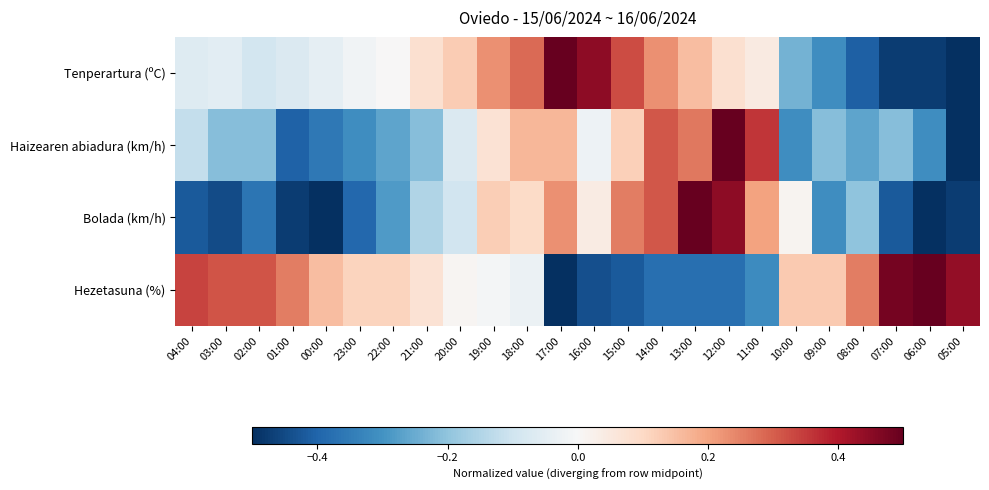

Reading left to right, extract all data points from this chart.

Tenperartura (ºC): 04:00=-0.1	03:00=-0.1	02:00=-0.1	01:00=-0.1	00:00=-0.0	23:00=-0.0	22:00=0.0	21:00=0.1	20:00=0.1	19:00=0.2	18:00=0.3	17:00=0.5	16:00=0.4	15:00=0.3	14:00=0.2	13:00=0.2	12:00=0.1	11:00=0.0	10:00=-0.2	09:00=-0.3	08:00=-0.4	07:00=-0.5	06:00=-0.5	05:00=-0.5
Haizearen abiadura (km/h): 04:00=-0.1	03:00=-0.2	02:00=-0.2	01:00=-0.4	00:00=-0.4	23:00=-0.3	22:00=-0.3	21:00=-0.2	20:00=-0.1	19:00=0.1	18:00=0.2	17:00=0.2	16:00=-0.0	15:00=0.1	14:00=0.3	13:00=0.3	12:00=0.5	11:00=0.4	10:00=-0.3	09:00=-0.2	08:00=-0.3	07:00=-0.2	06:00=-0.3	05:00=-0.5
Bolada (km/h): 04:00=-0.4	03:00=-0.4	02:00=-0.4	01:00=-0.5	00:00=-0.5	23:00=-0.4	22:00=-0.3	21:00=-0.1	20:00=-0.1	19:00=0.1	18:00=0.1	17:00=0.2	16:00=0.0	15:00=0.3	14:00=0.3	13:00=0.5	12:00=0.4	11:00=0.2	10:00=0.0	09:00=-0.3	08:00=-0.2	07:00=-0.4	06:00=-0.5	05:00=-0.5
Hezetasuna (%): 04:00=0.3	03:00=0.3	02:00=0.3	01:00=0.3	00:00=0.2	23:00=0.1	22:00=0.1	21:00=0.1	20:00=0.0	19:00=-0.0	18:00=-0.0	17:00=-0.5	16:00=-0.4	15:00=-0.4	14:00=-0.4	13:00=-0.4	12:00=-0.4	11:00=-0.3	10:00=0.1	09:00=0.1	08:00=0.3	07:00=0.5	06:00=0.5	05:00=0.4